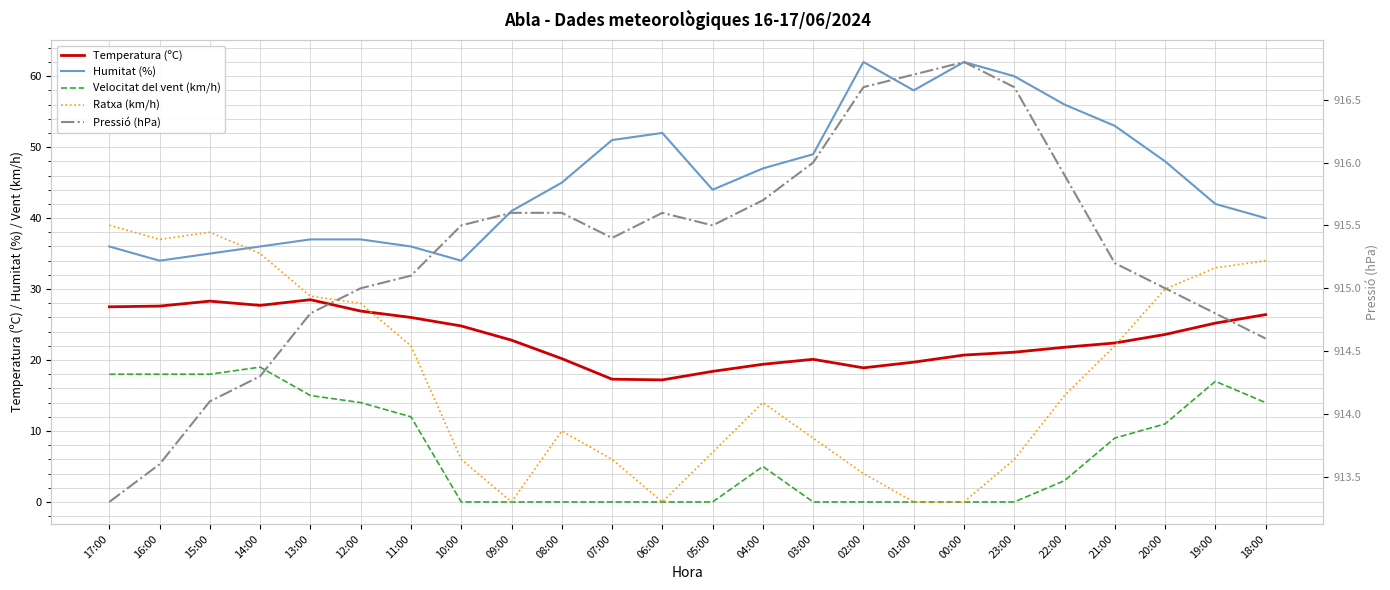

How many lines are shown in the chart?

5